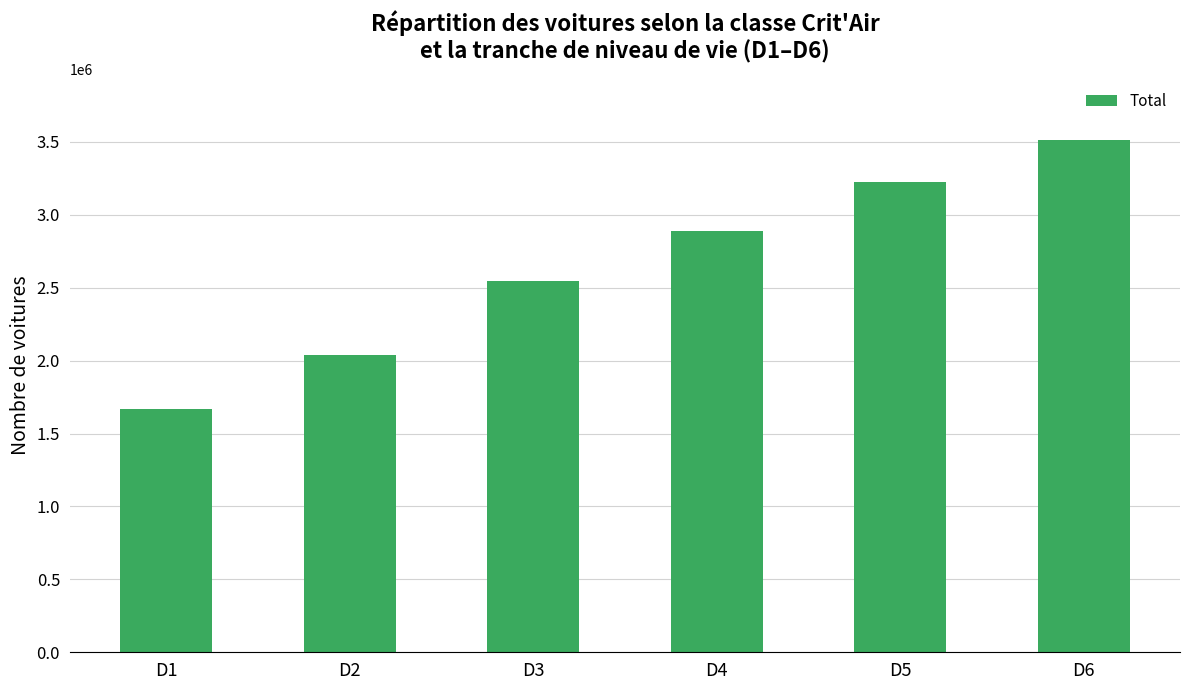

What is the value of the 4th bar from the left?

2891267.7